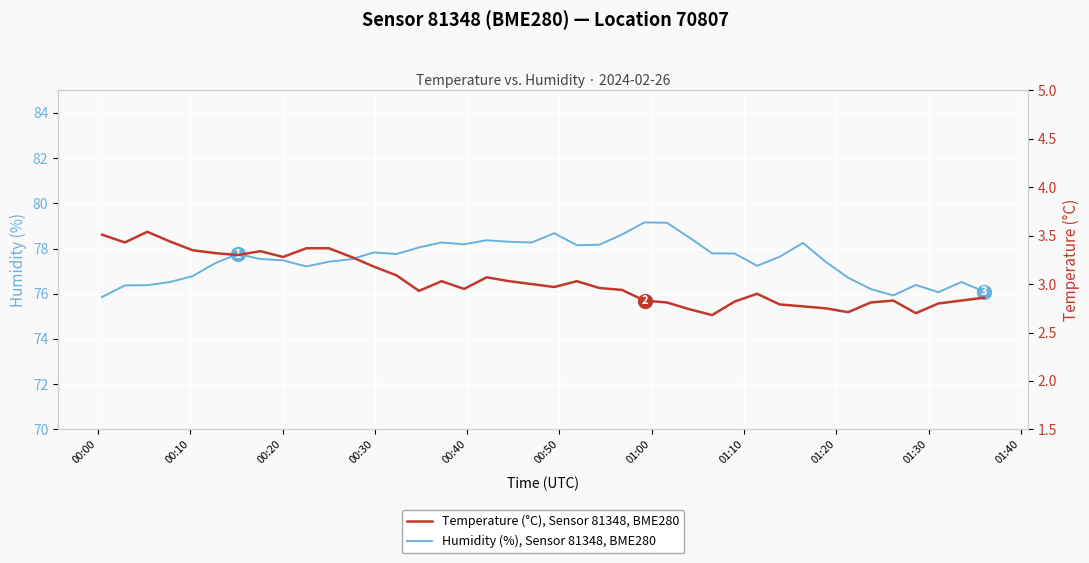

In Humidity (%), Sensor 81348, BME280, how many points are lower than both neighbors (excluding endpoints)?

8